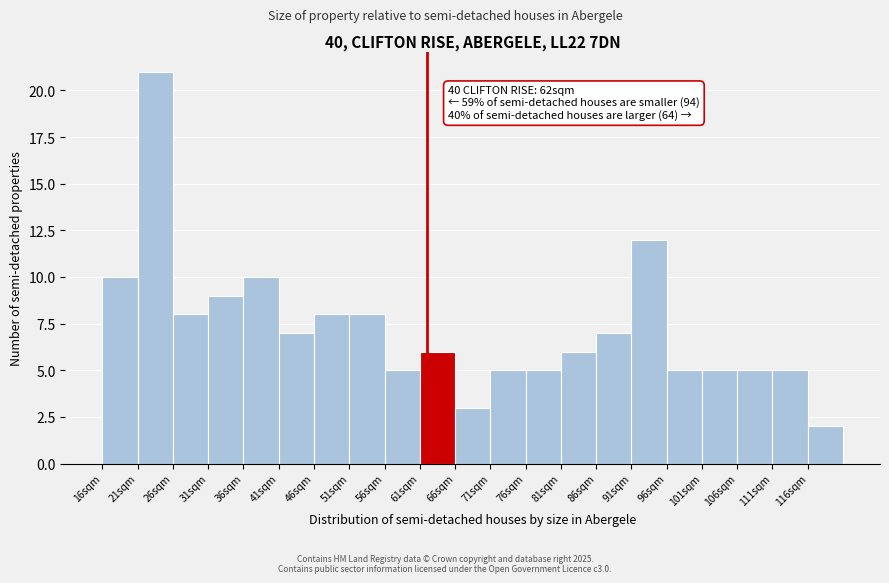

Over which range of the x-axis is the bar tallest?

21 to 26